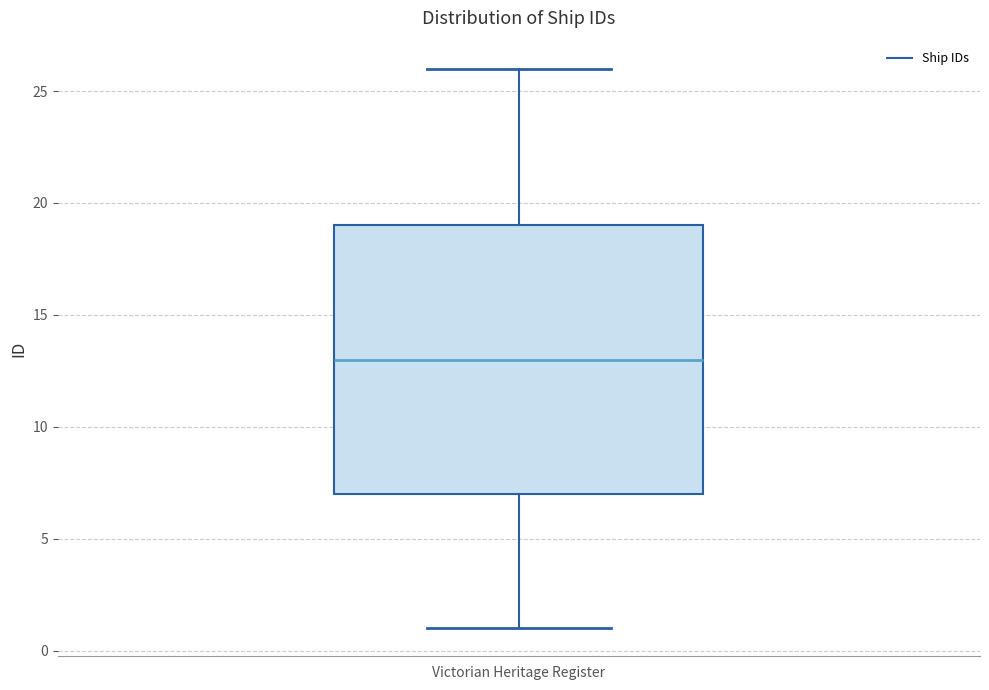

Transcribe this box plot: give where the median line is, the range the box spans, and where the two whiskers end, as read against the y-axis. The values are not printed on the chart, so give them approximately, as read against the axis.

median 13, box 7 to 19, whiskers 1 to 26